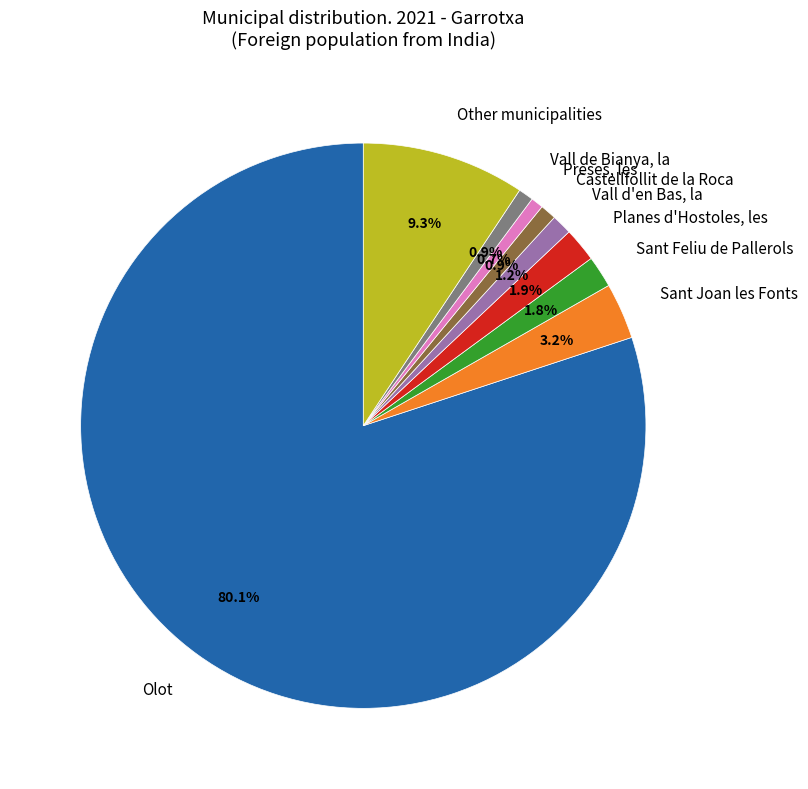

To the nearest percent, what portion does Vall de Bianya, la represent?

1%